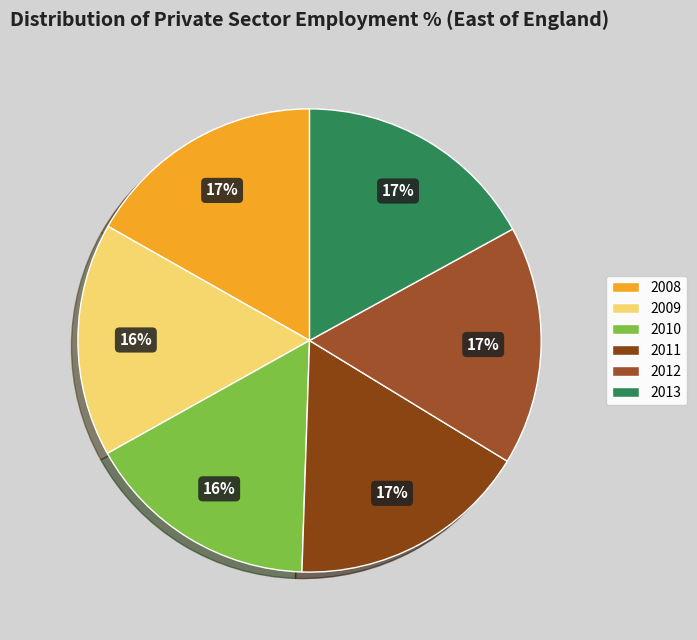

To the nearest percent, what is the combined percentage of 2008 and 2013?

34%